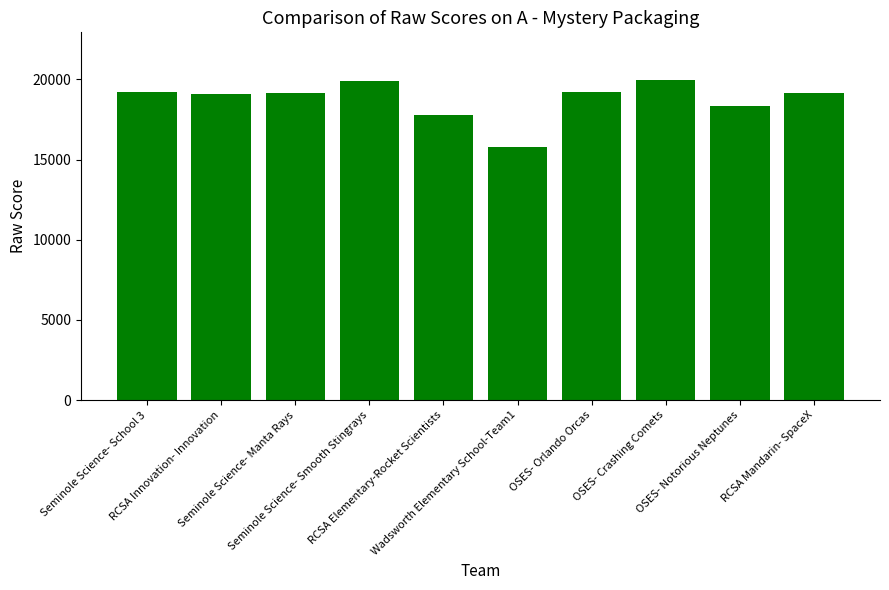

What is the change in value from Seminole Science- Manta Rays to RCSA Elementary-Rocket Scientists?

-1370